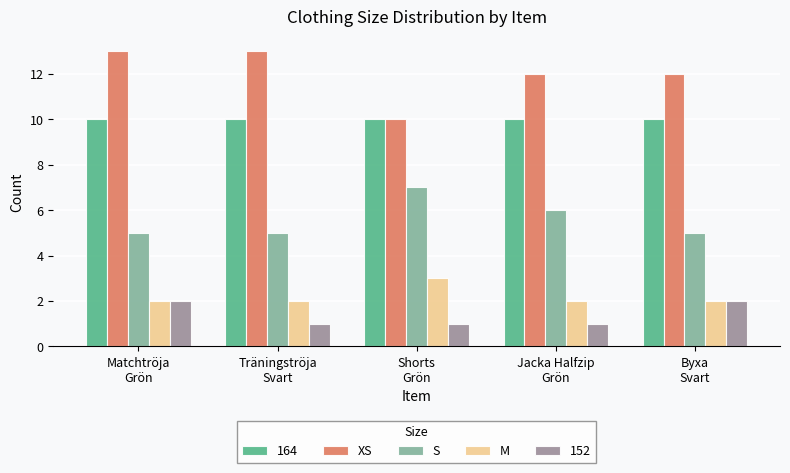

What is the highest value of the S series?

7